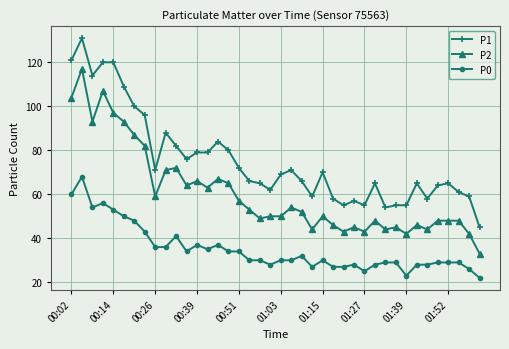

True or false: P1 and P2 intersect in this chart.

False